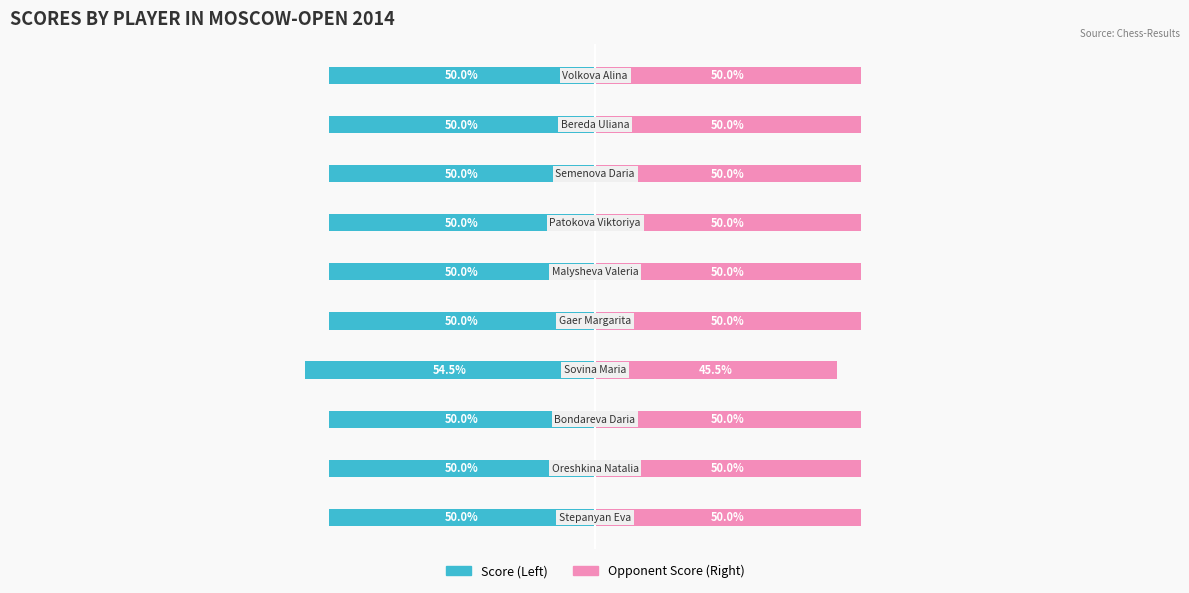

The Opponent Score (Right) series shows 80.4 at 5. True or false?

False